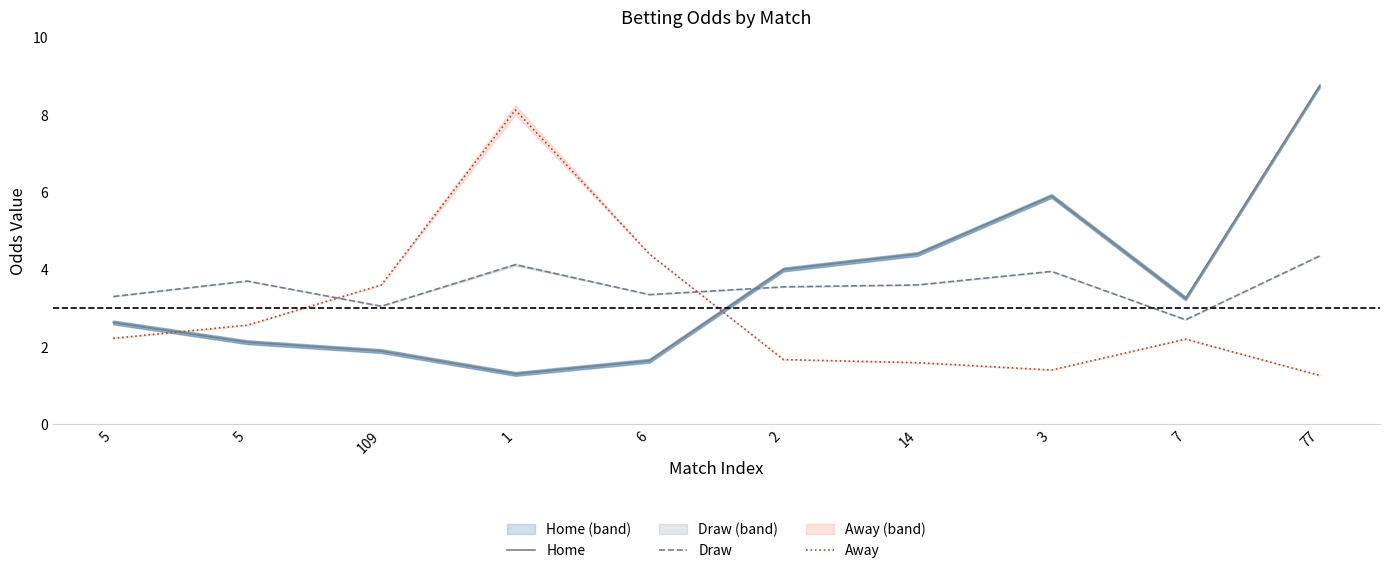

Is it true that Away equals 2.6 at 5?

True